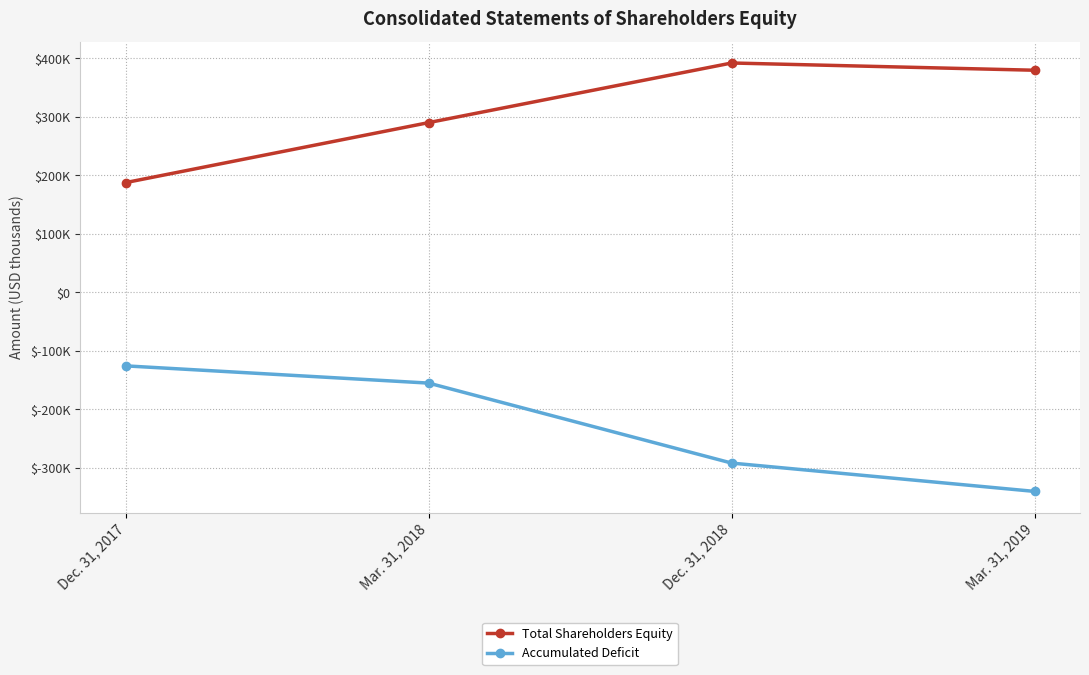

List the series in order of their overall mean, highest first.

Total Shareholders Equity, Accumulated Deficit